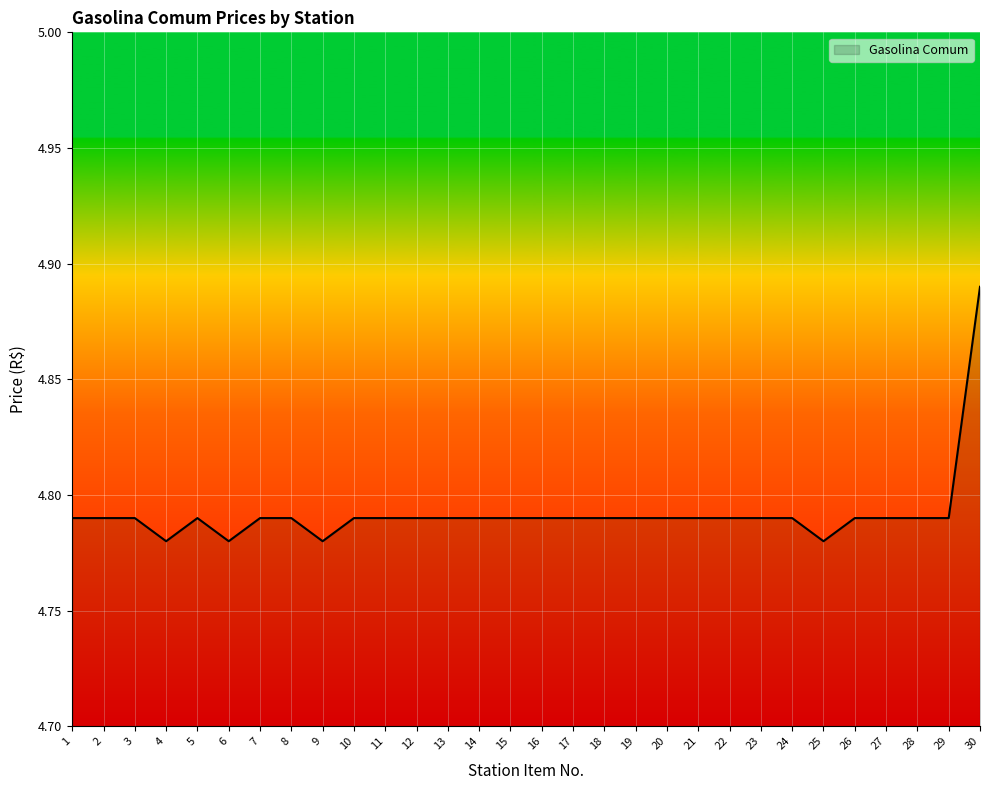

The value at 13 is 2.4. True or false?

False